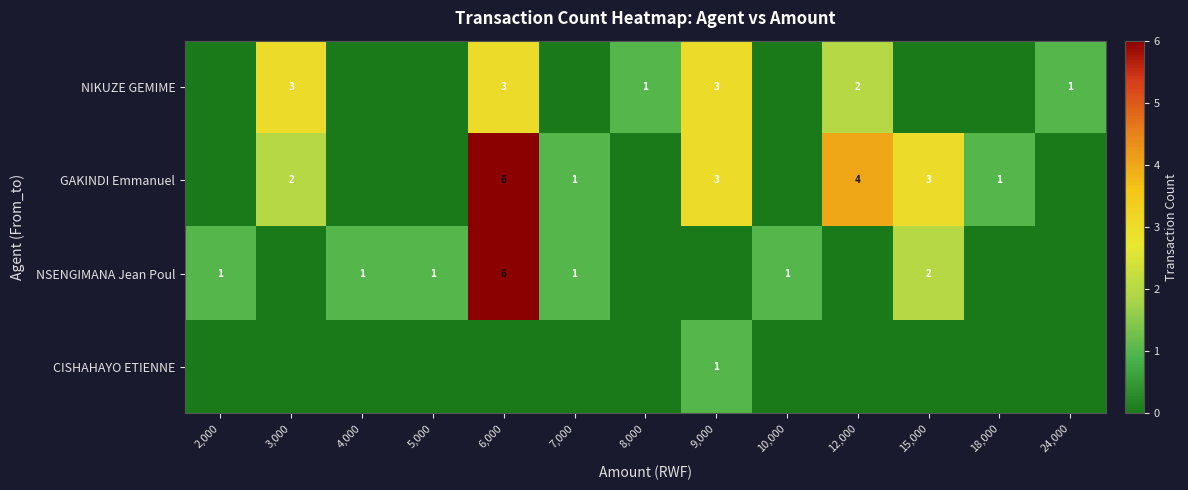

What is the total value across all series at 4,000?

1